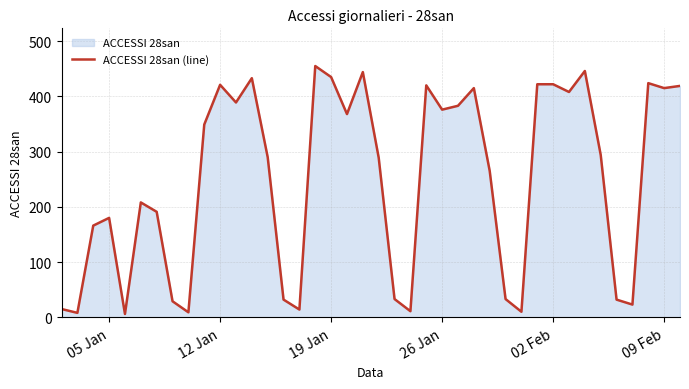

What is the difference between the maximum and minimum values?

449